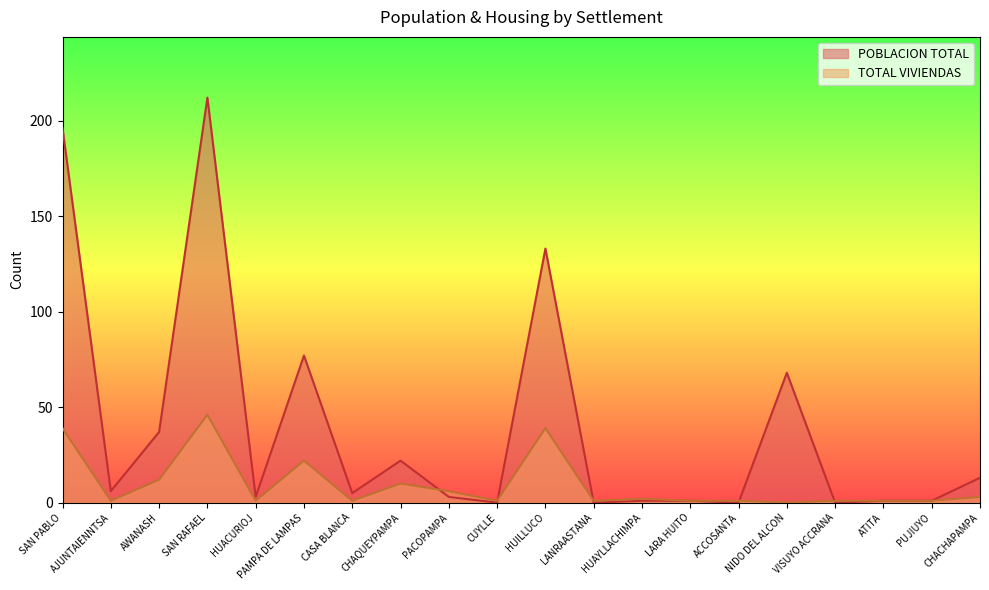

Which label corresponds to the largest value in the chart?

SAN RAFAEL